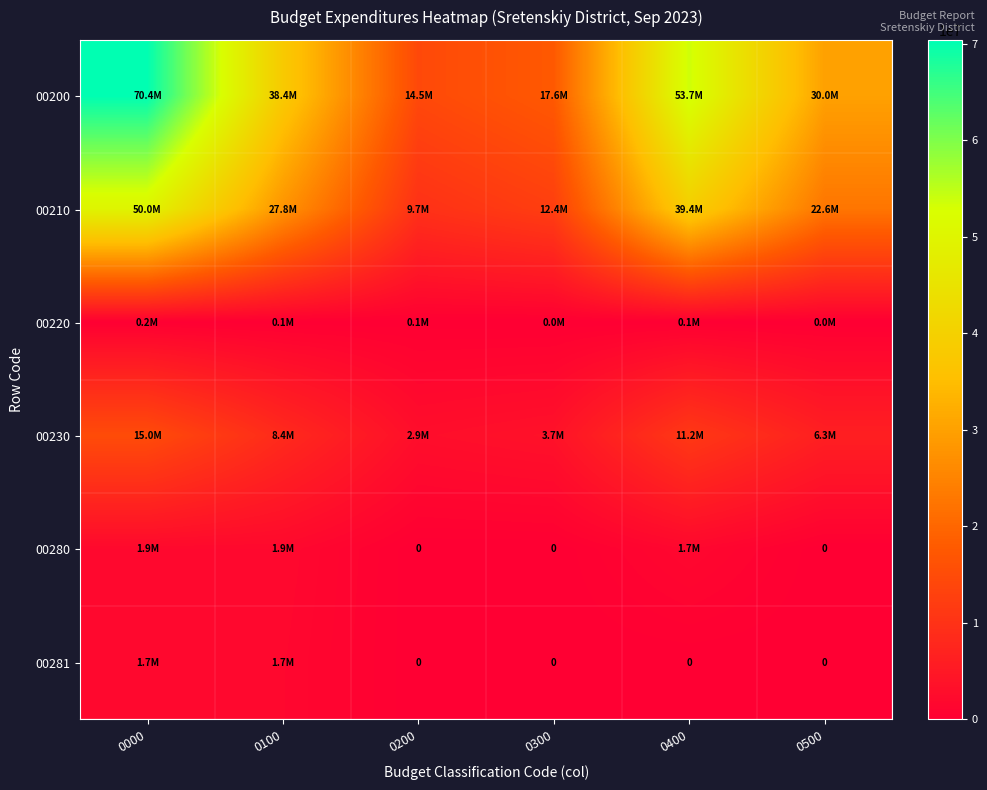

How many categories are shown in the chart?

6